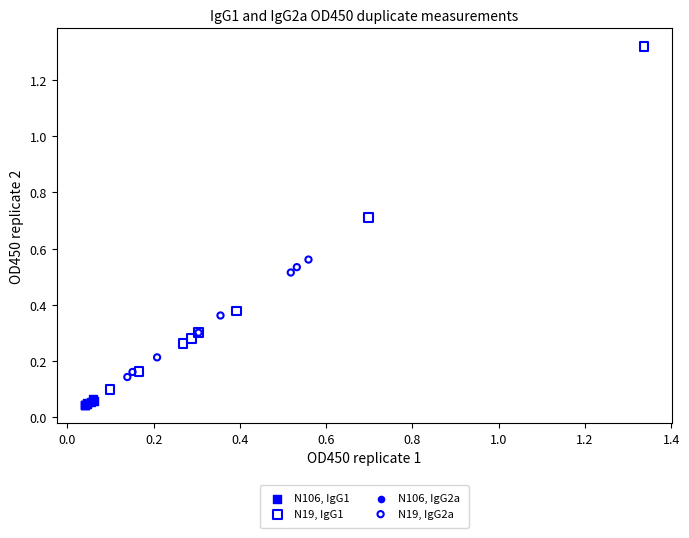

Which series reaches the maximum Y coordinate?

N19, IgG1